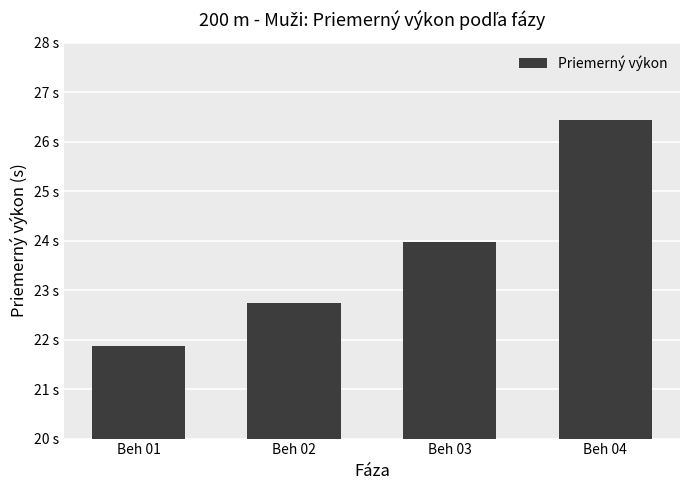

How many data points are above 23?

2